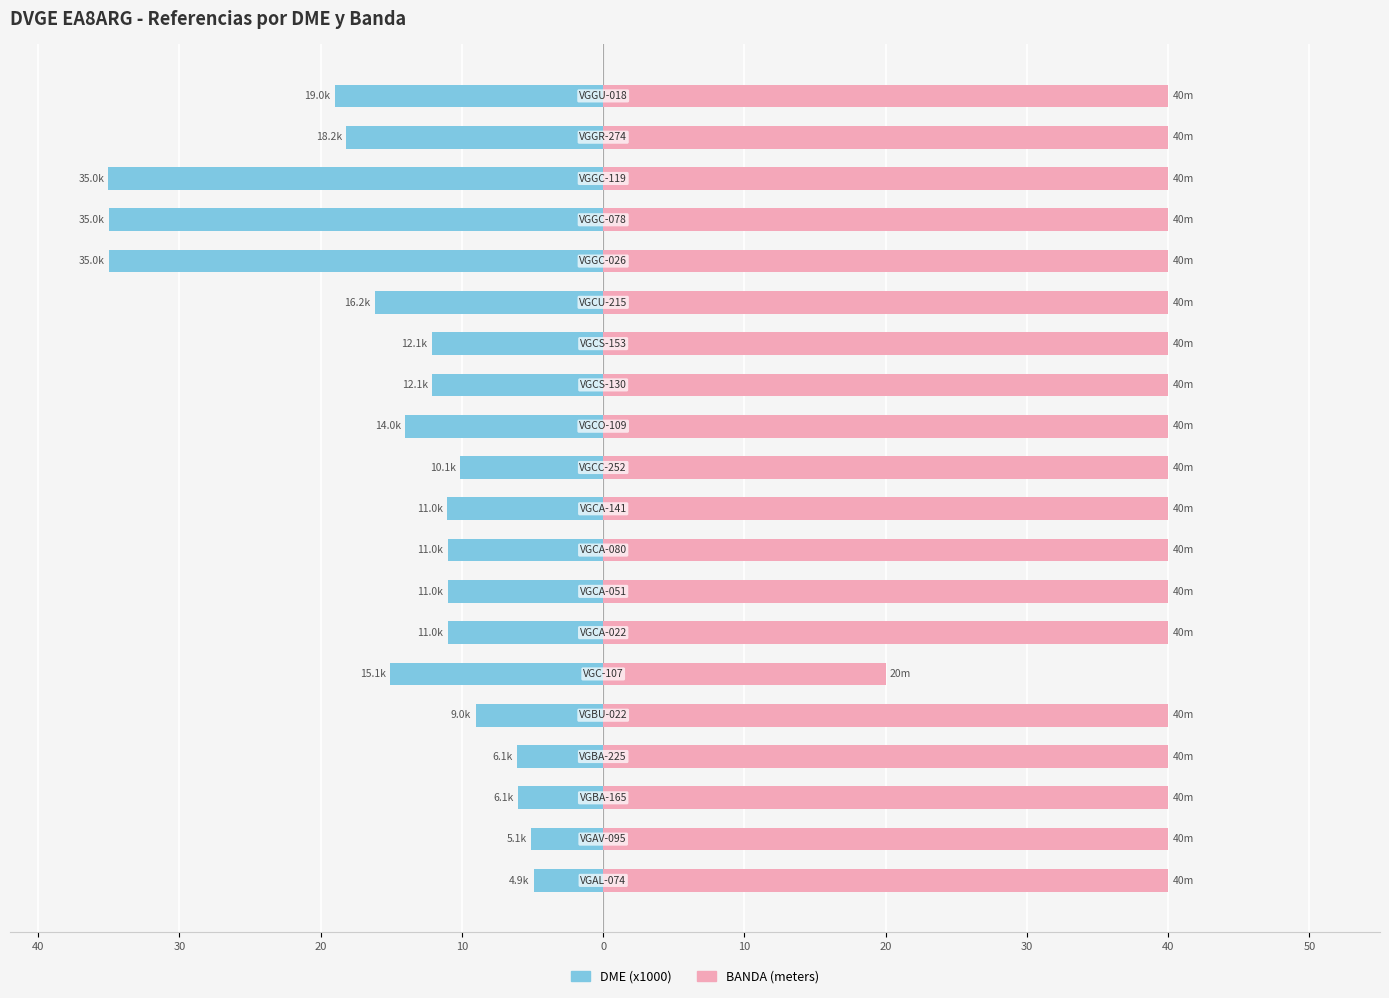

How many bars are there in each group?

2